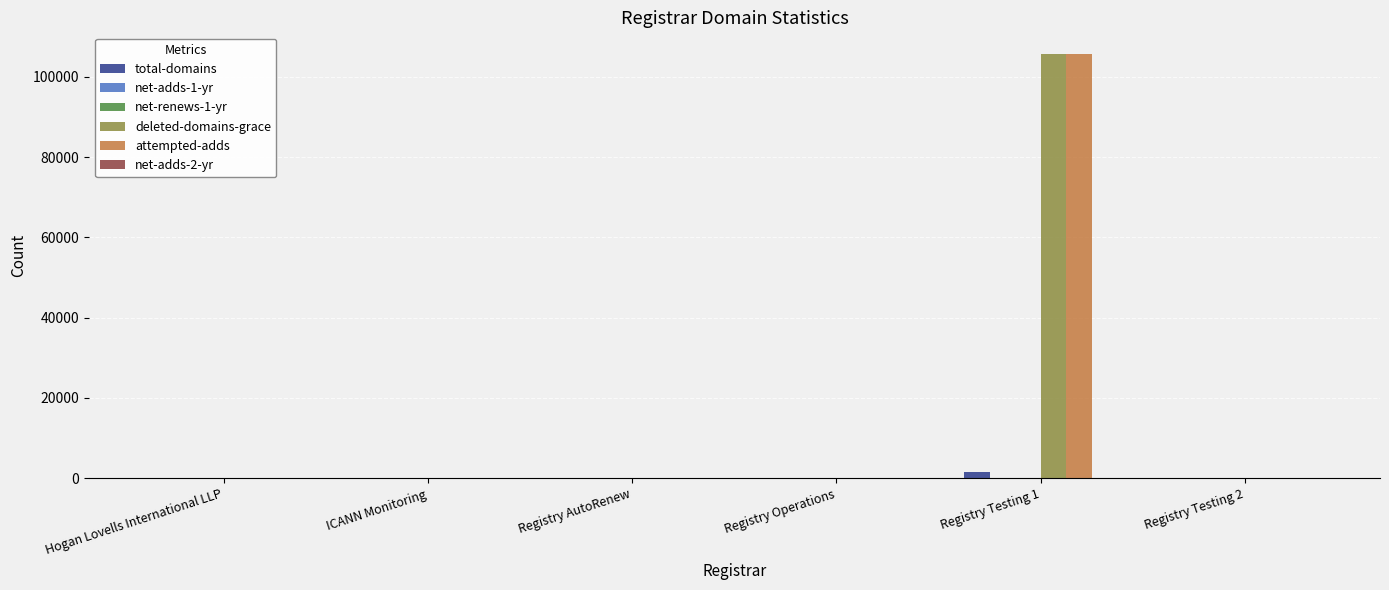

At which category is the sum across all series the highest?

Registry Testing 1